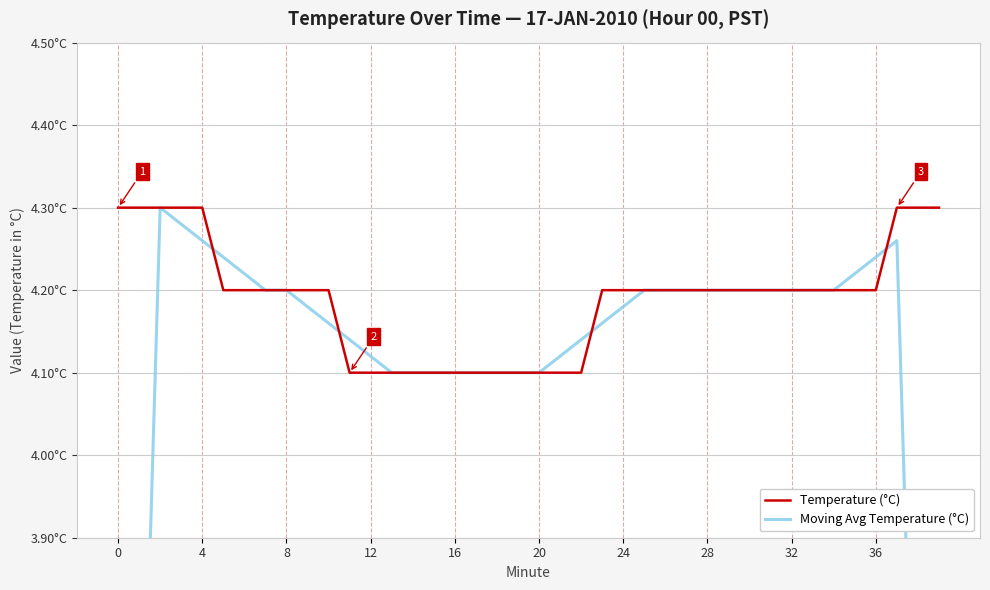

Is it true that Temperature (°C) equals 6.2 at 10?

False